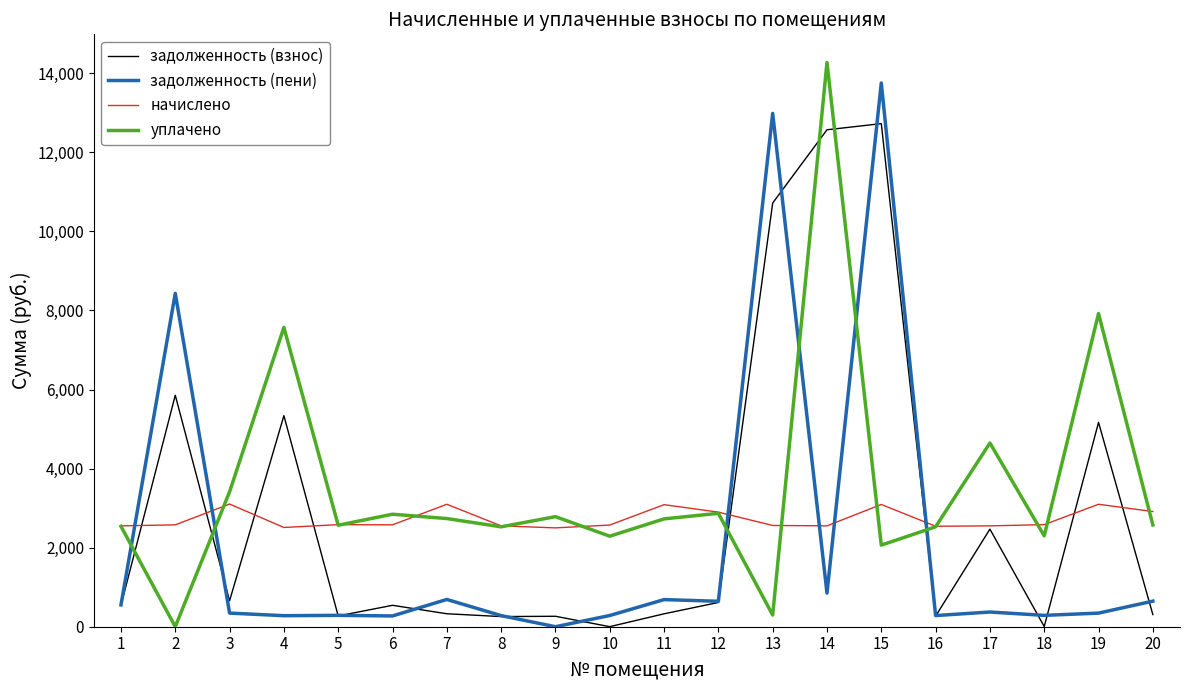

Which category has the highest value across all series?

14